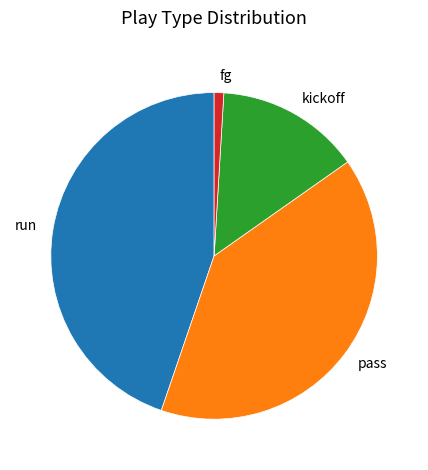

Is it true that kickoff is 8% of the pie?

False